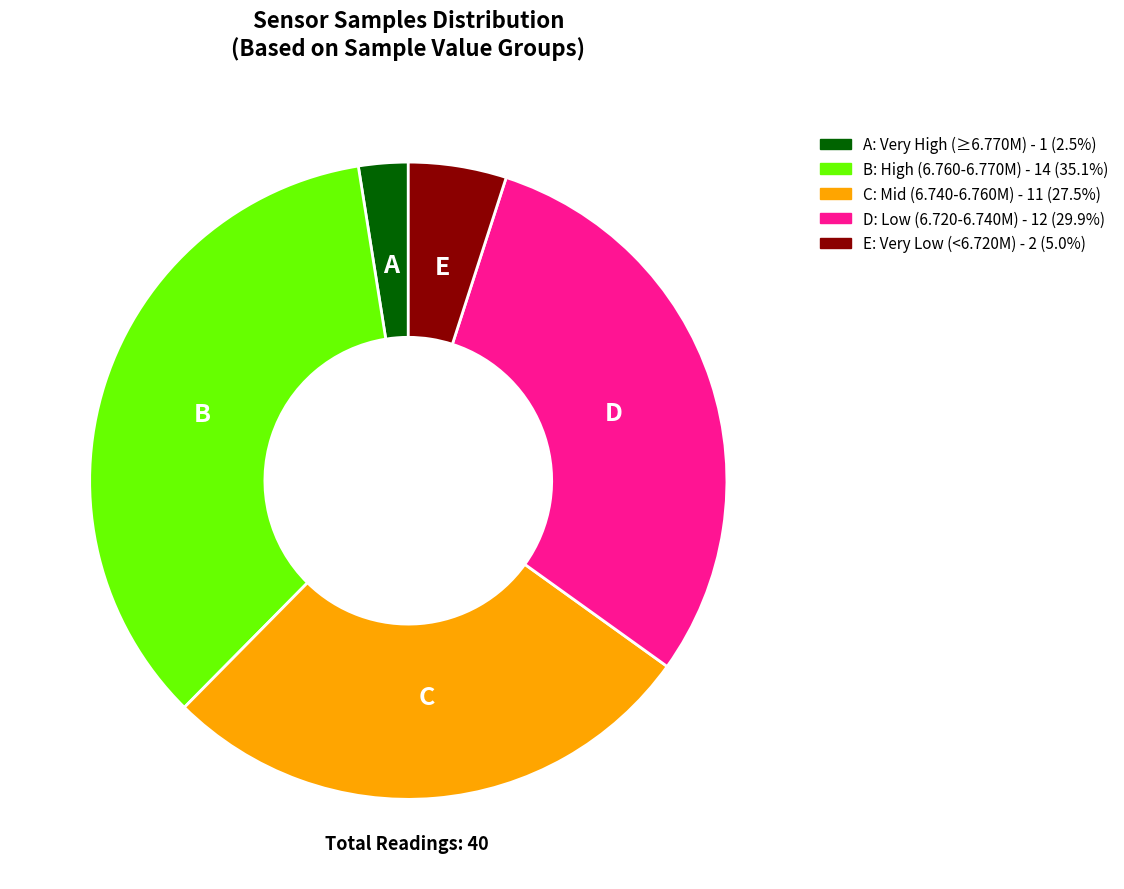

Is there a majority slice in this chart?

No